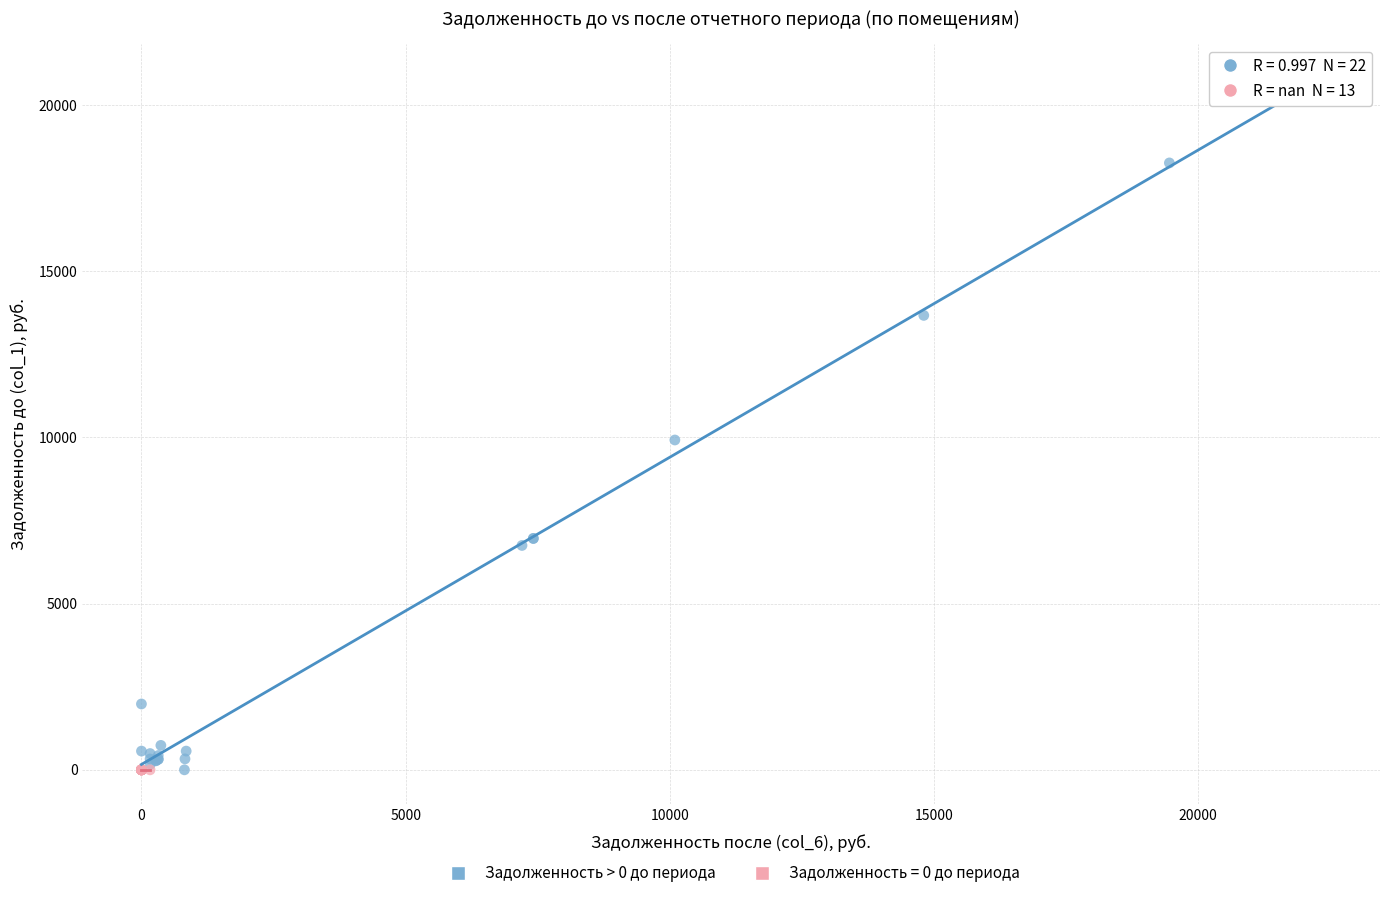

Which series reaches the maximum Y coordinate?

Задолженность > 0 до периода